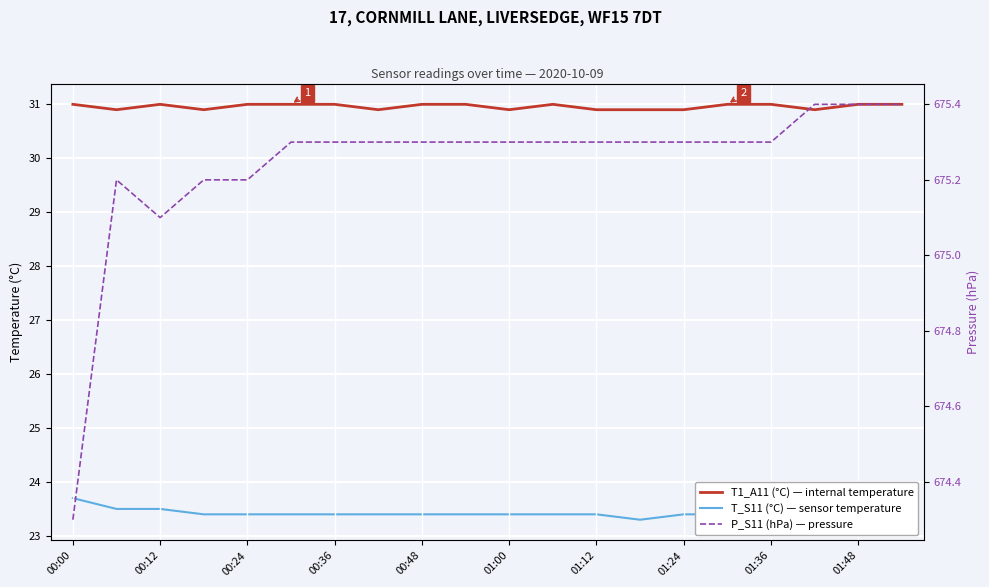

True or false: T_S11 (°C) — sensor temperature and P_S11 (hPa) — pressure cross at least once.

False